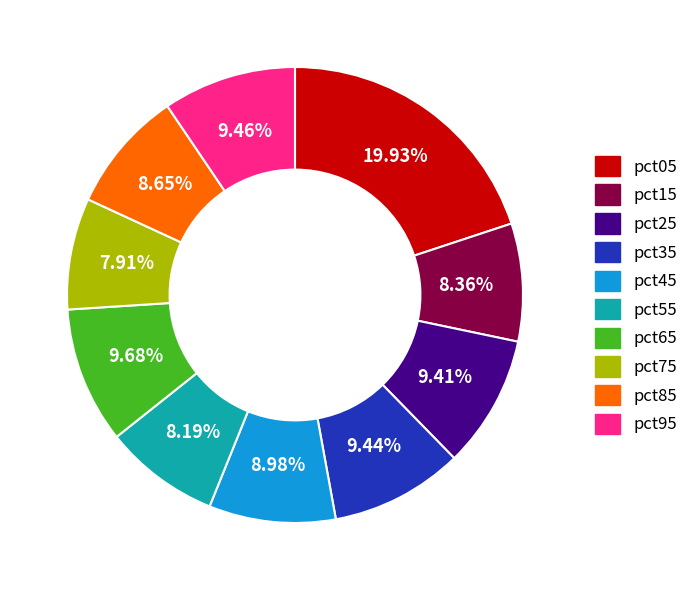

Between pct05 and pct95, which is larger?

pct05